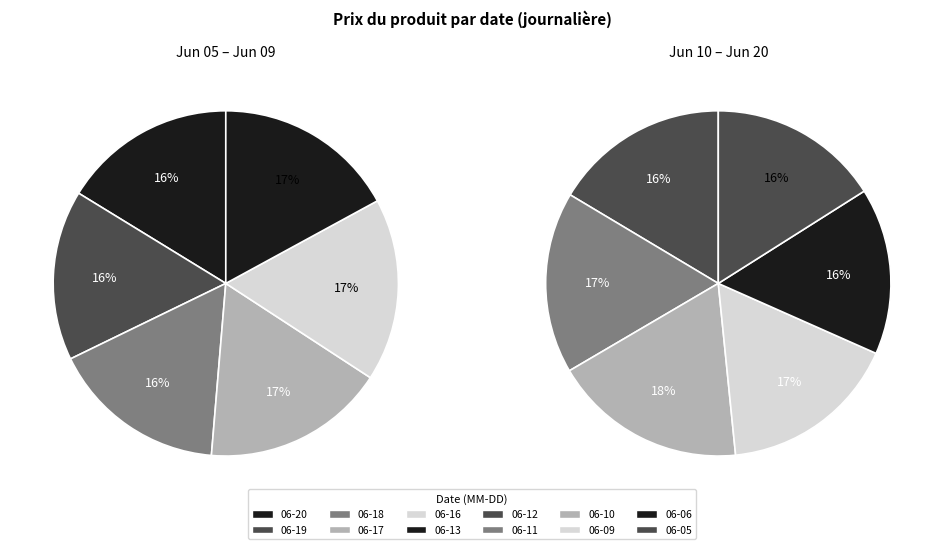

How many slices are in this pie chart?

12